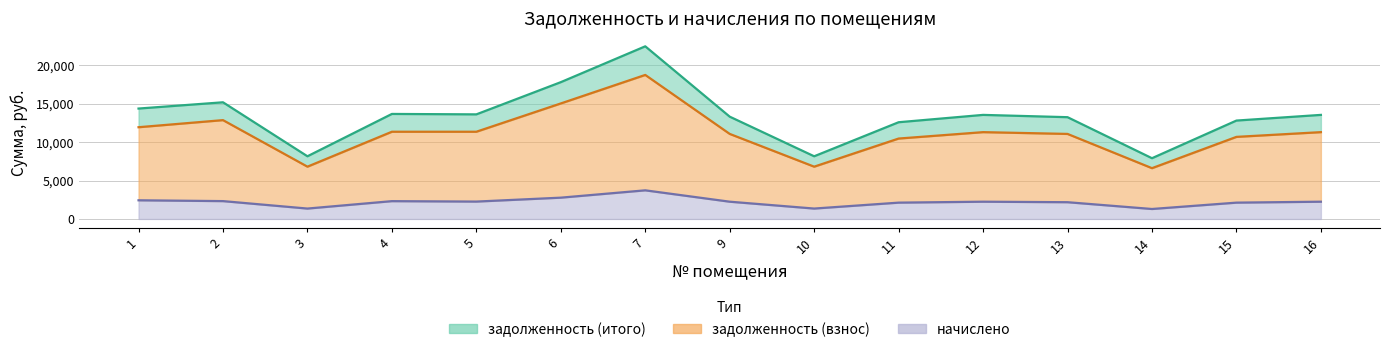

At which label does начислено first exceed 2245?

1